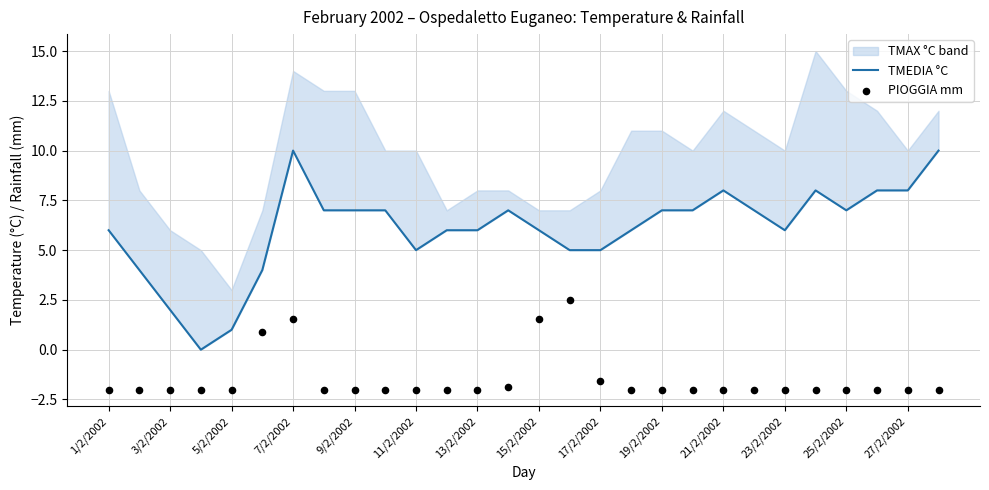

What is the total value across all series at 25/2/2002?

5.0